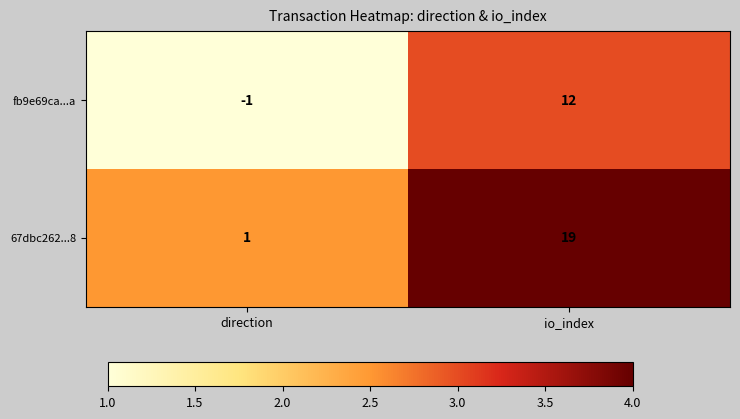

Which series has the largest total across all categories?

67dbc262...8